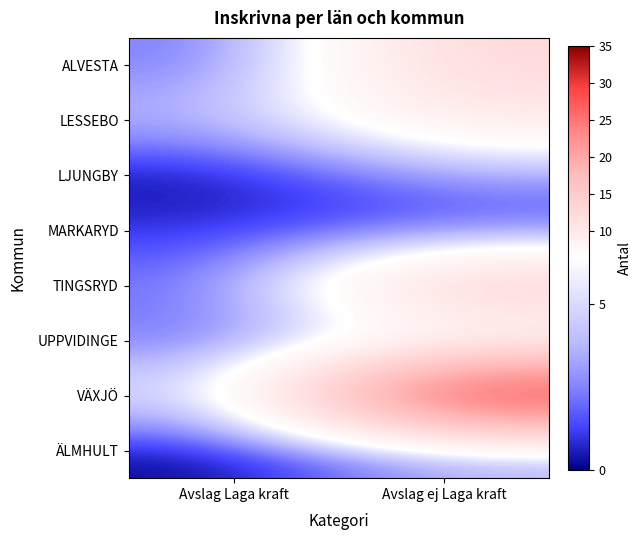

Which has a higher value, Avslag ej Laga kraft or Avslag Laga kraft?

Avslag ej Laga kraft